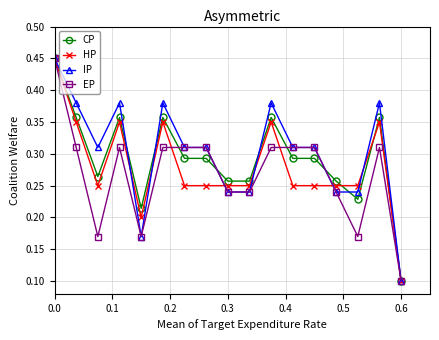

True or false: EP has more than 1 interior local peaks.

True